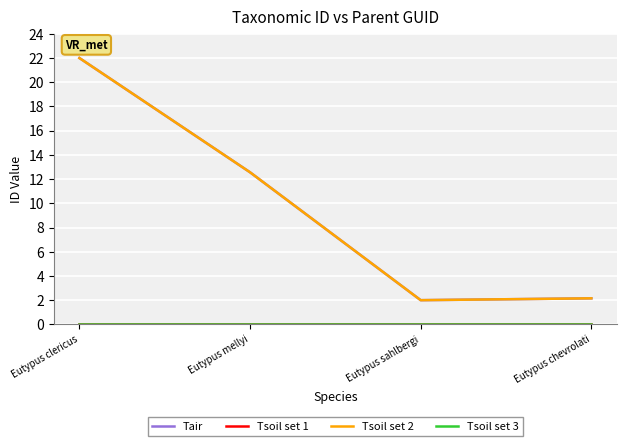

What is the label of the 4th point from the right?

Eutypus clericus